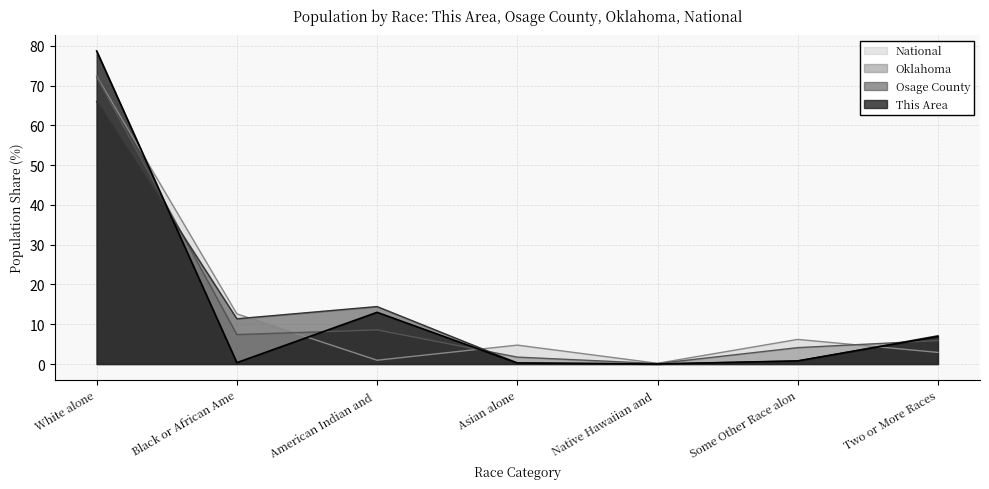

Read the This Area value at Two or More Races.

6.9